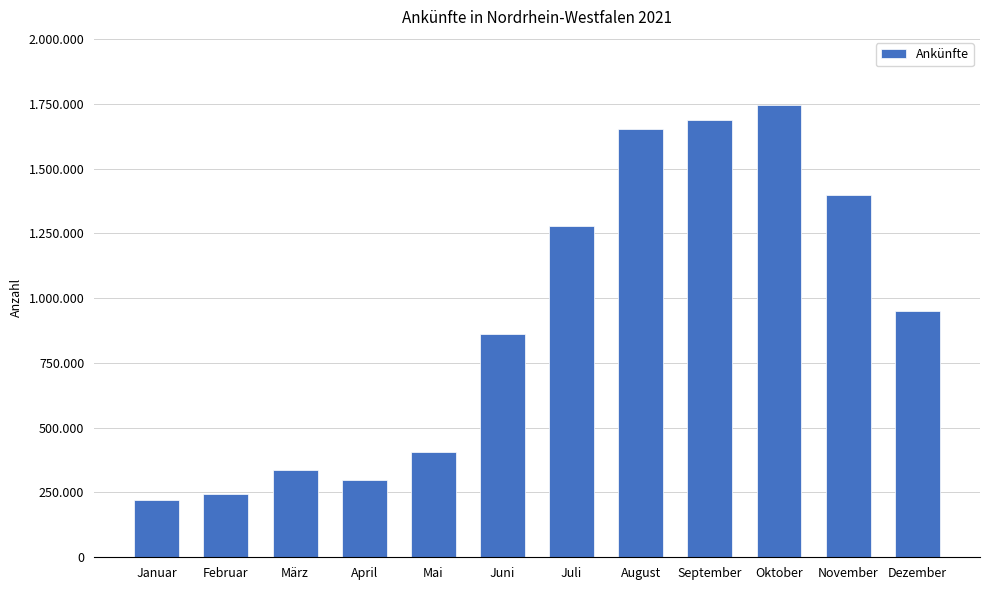

What is the sum of all values?

11081065